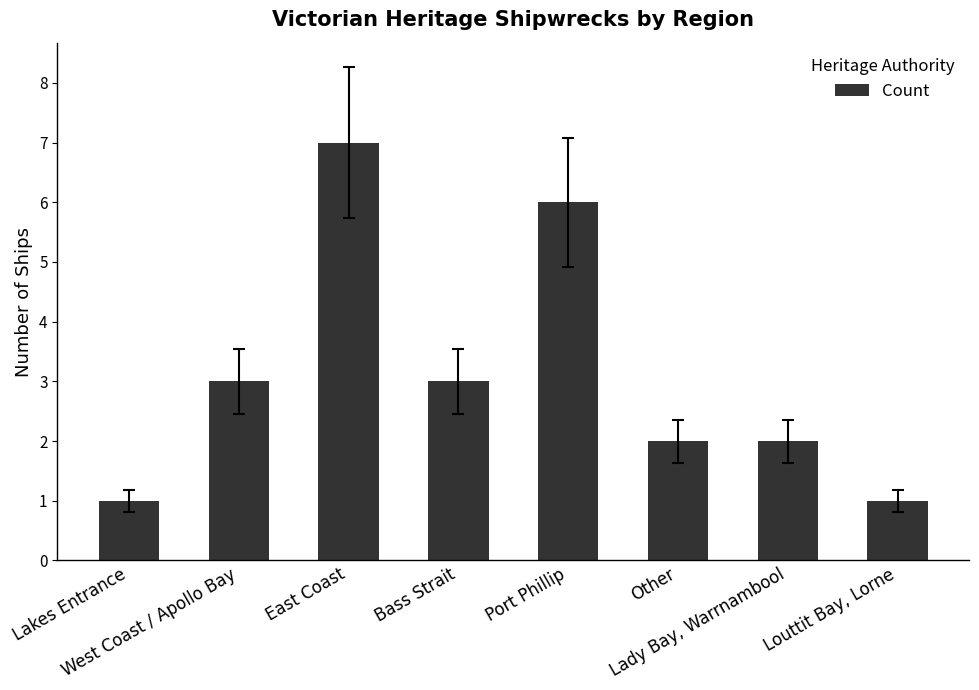

How many distinct data groups are displayed?

1